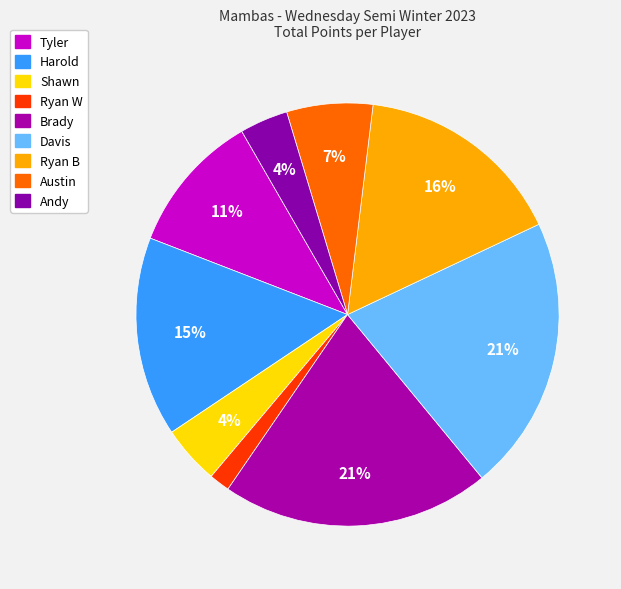

Does Ryan B represent more than half of the total?

No